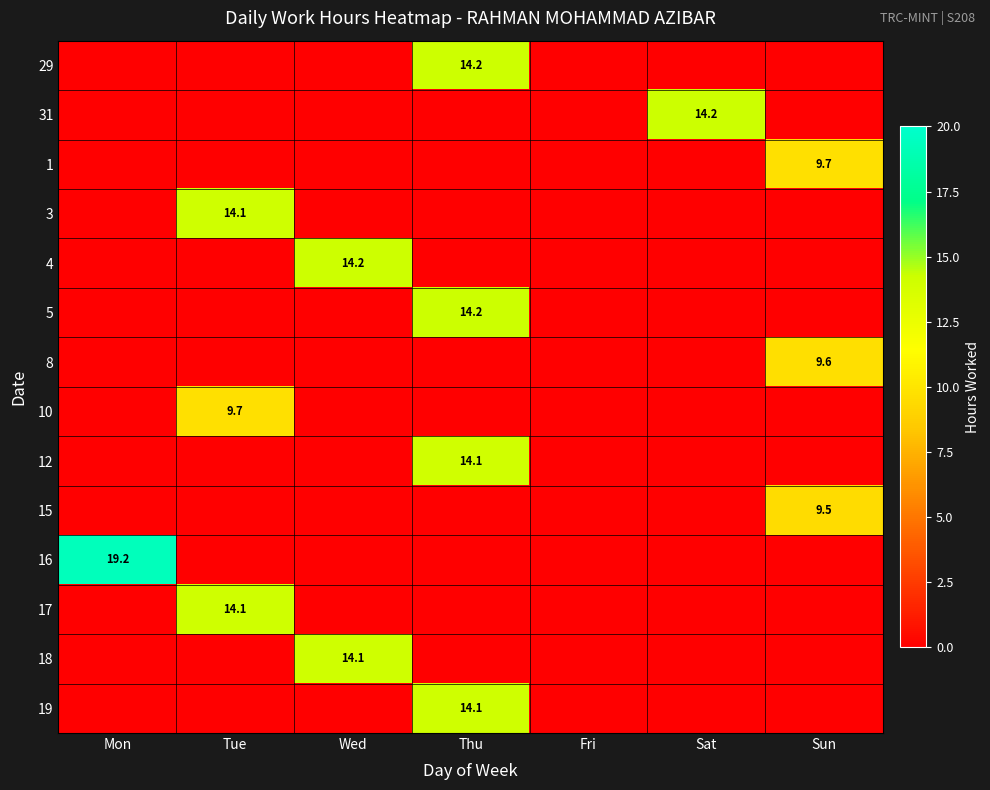

What is the total value across all series at Thu?

56.6